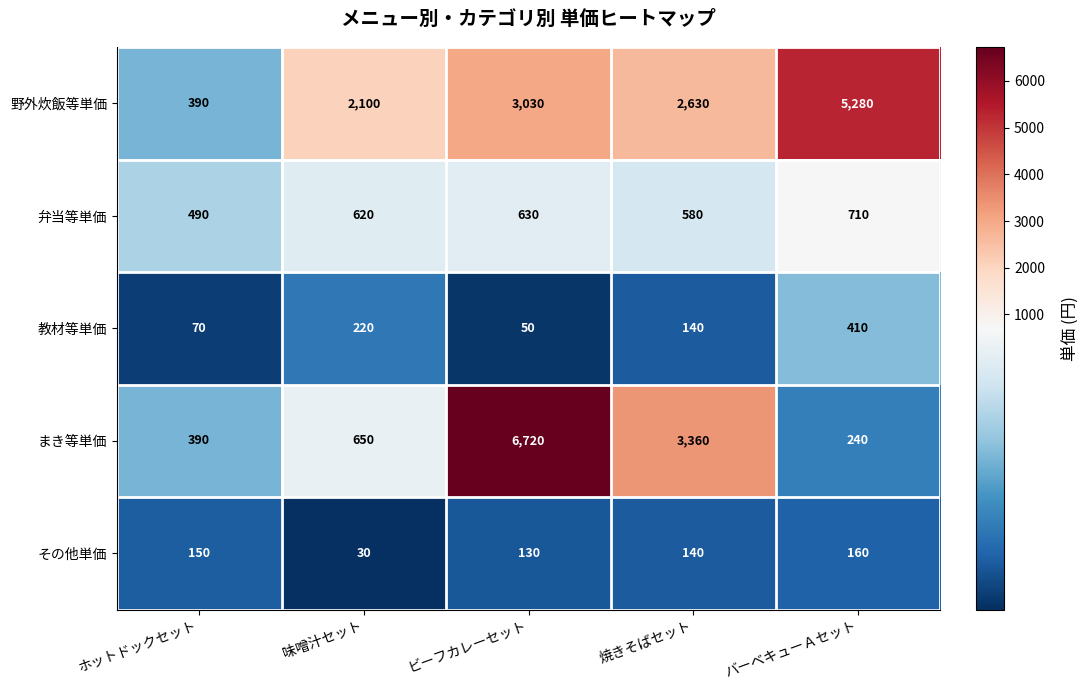

What is the difference between the maximum and minimum values in the 教材等単価 series?

360